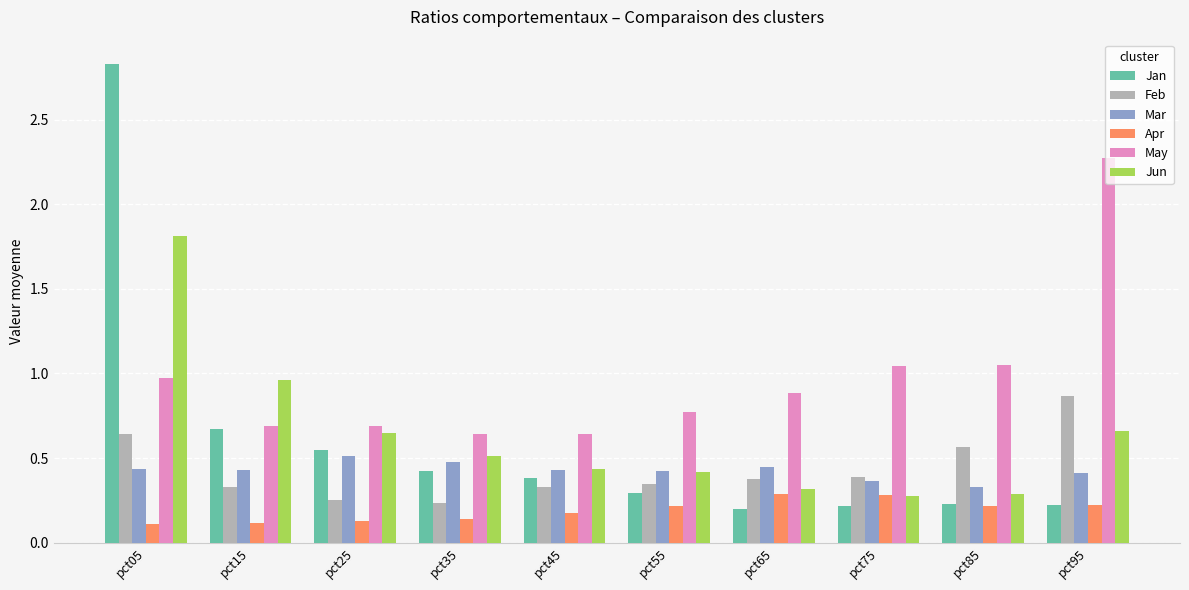

Which series changed the most between pct55 and pct95?

May